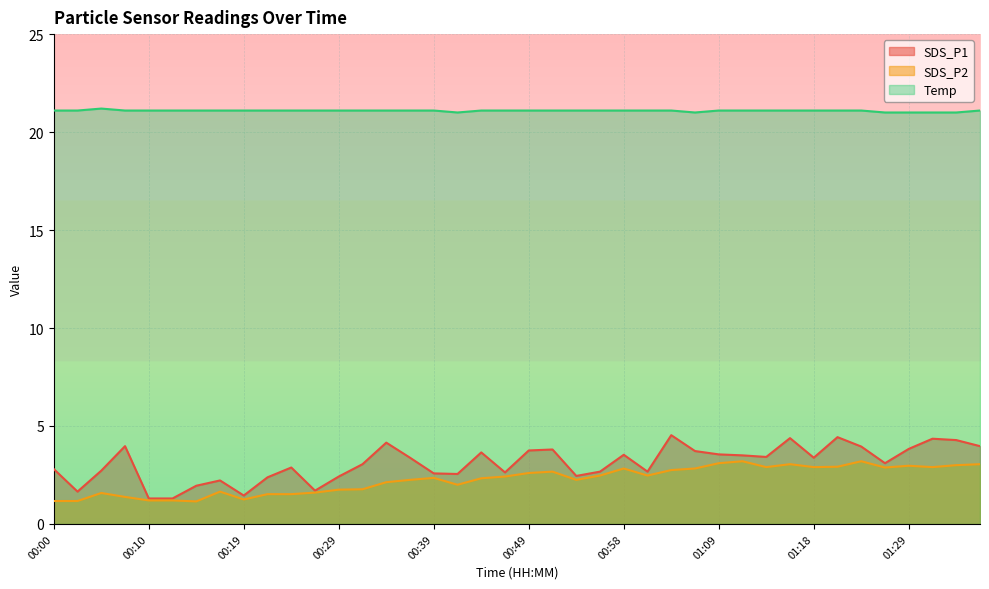

Reading right to left, extract all data points from this chart.

SDS_P1: 01:36=4.0	01:33=4.3	01:31=4.3	01:29=3.8	01:26=3.1	01:24=4.0	01:21=4.4	01:18=3.4	01:16=4.4	01:14=3.4	01:11=3.5	01:09=3.5	01:06=3.7	01:03=4.5	01:01=2.7	00:58=3.5	00:56=2.7	00:54=2.5	00:51=3.8	00:49=3.8	00:46=2.6	00:44=3.6	00:41=2.5	00:39=2.6	00:36=3.4	00:34=4.2	00:32=3.0	00:29=2.4	00:27=1.7	00:24=2.9	00:22=2.4	00:19=1.4	00:17=2.2	00:15=1.9	00:12=1.3	00:10=1.3	00:07=4.0	00:05=2.7	00:02=1.6	00:00=2.8
SDS_P2: 01:36=3.0	01:33=3.0	01:31=2.9	01:29=3.0	01:26=2.9	01:24=3.2	01:21=2.9	01:18=2.9	01:16=3.0	01:14=2.9	01:11=3.2	01:09=3.1	01:06=2.8	01:03=2.8	01:01=2.5	00:58=2.8	00:56=2.5	00:54=2.2	00:51=2.7	00:49=2.6	00:46=2.4	00:44=2.3	00:41=2.0	00:39=2.4	00:36=2.2	00:34=2.1	00:32=1.8	00:29=1.8	00:27=1.6	00:24=1.5	00:22=1.5	00:19=1.2	00:17=1.6	00:15=1.1	00:12=1.2	00:10=1.2	00:07=1.4	00:05=1.6	00:02=1.2	00:00=1.2
Temp: 01:36=21.1	01:33=21.0	01:31=21.0	01:29=21.0	01:26=21.0	01:24=21.1	01:21=21.1	01:18=21.1	01:16=21.1	01:14=21.1	01:11=21.1	01:09=21.1	01:06=21.0	01:03=21.1	01:01=21.1	00:58=21.1	00:56=21.1	00:54=21.1	00:51=21.1	00:49=21.1	00:46=21.1	00:44=21.1	00:41=21.0	00:39=21.1	00:36=21.1	00:34=21.1	00:32=21.1	00:29=21.1	00:27=21.1	00:24=21.1	00:22=21.1	00:19=21.1	00:17=21.1	00:15=21.1	00:12=21.1	00:10=21.1	00:07=21.1	00:05=21.2	00:02=21.1	00:00=21.1